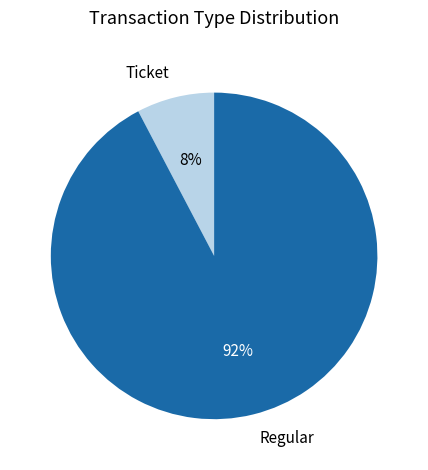

Rank the categories by value from lowest to highest.

Ticket, Regular